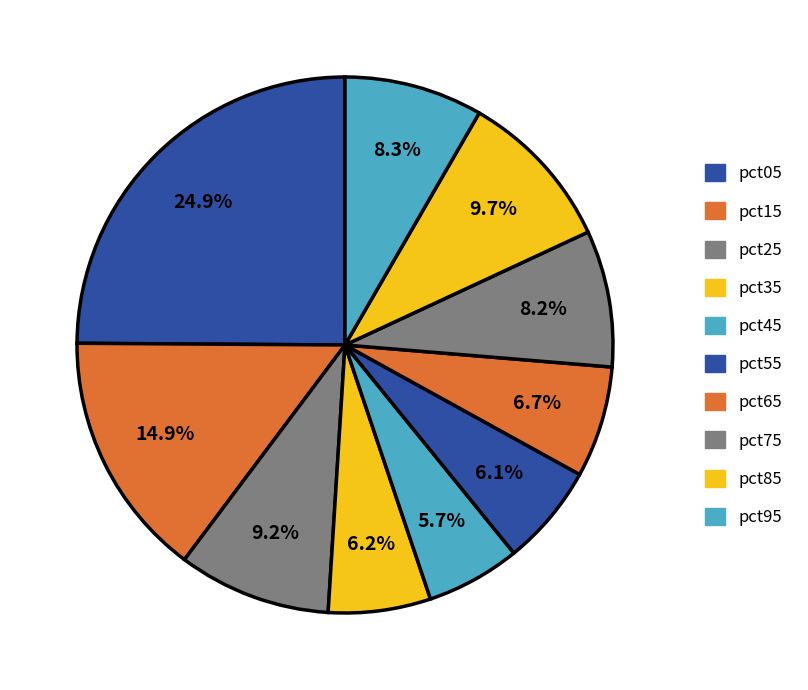

To the nearest percent, what portion does pct25 represent?

9%